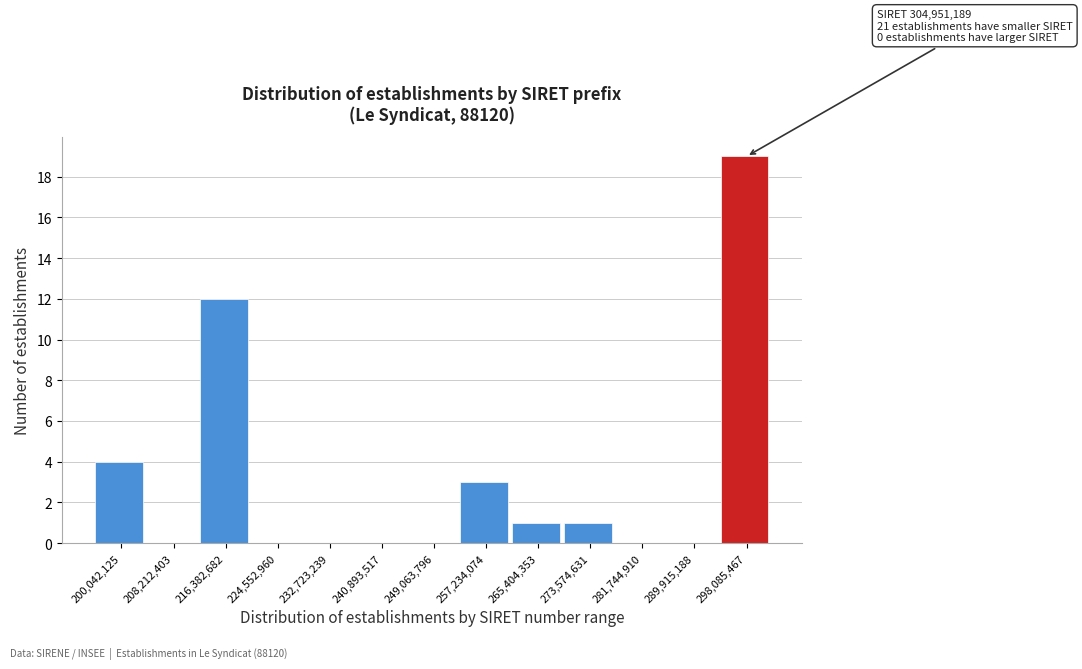

Reading left to right, extract all data points from this chart.

200,042,125=4	208,212,403=0	216,382,682=12	224,552,960=0	232,723,239=0	240,893,517=0	249,063,796=0	257,234,074=3	265,404,353=1	273,574,631=1	281,744,910=0	289,915,188=0	298,085,467=19